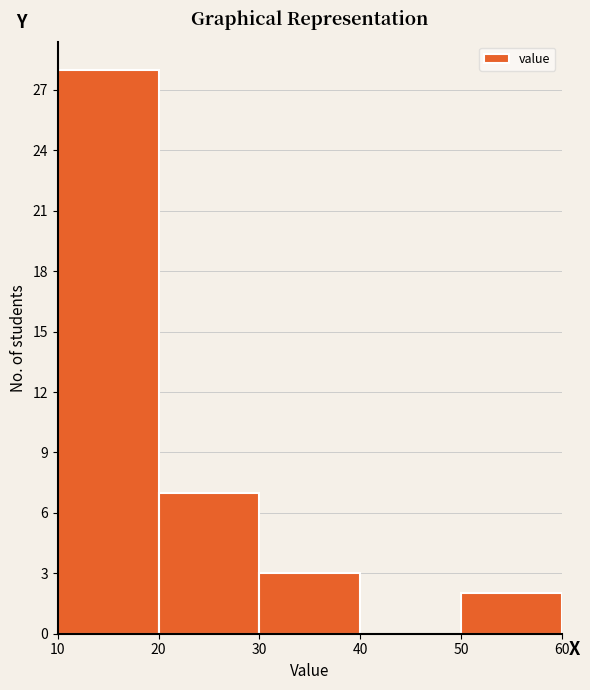

Reading left to right, transcribe this chart: for each bar, give the range it covers on the x-axis and its height. The values are not printed on the chart, so give them approximately, as read against the axis.

10 to 20: 28
20 to 30: 7
30 to 40: 3
40 to 50: 0
50 to 60: 2